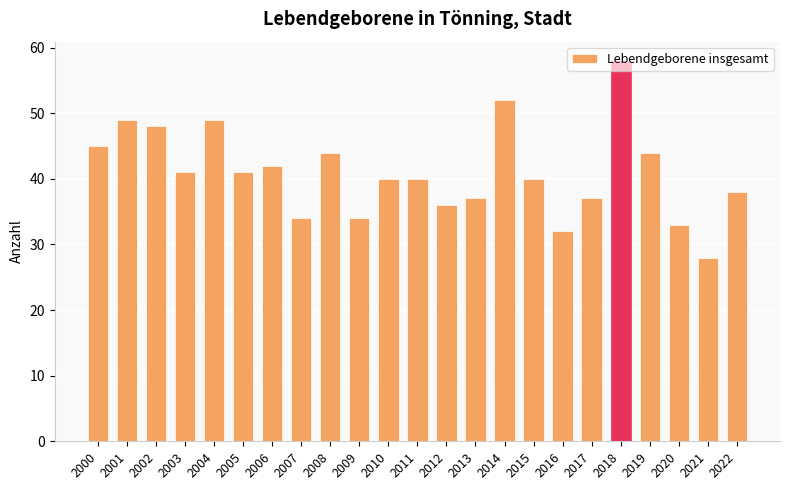

The chart shows a value of 33 at 2020. True or false?

True